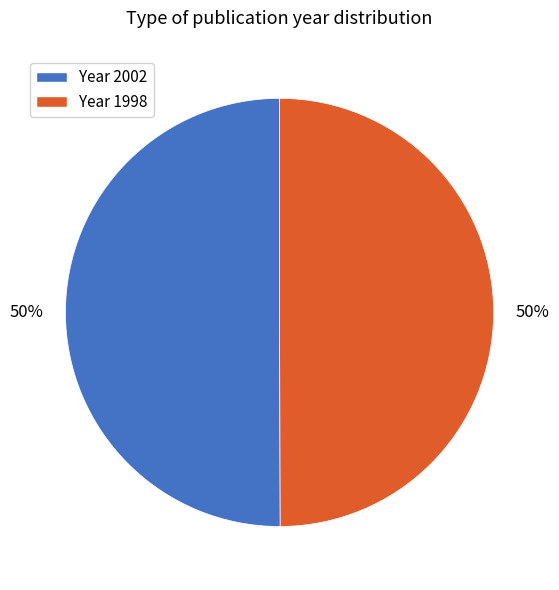

To the nearest percent, what is the average slice percentage?

50%